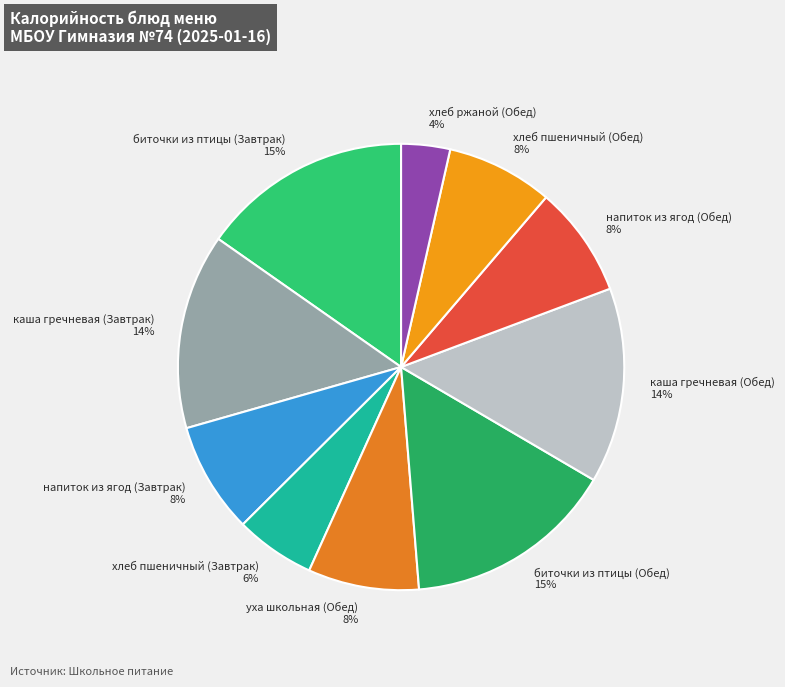

What is the smallest slice in the pie chart?

хлеб ржаной (Обед)